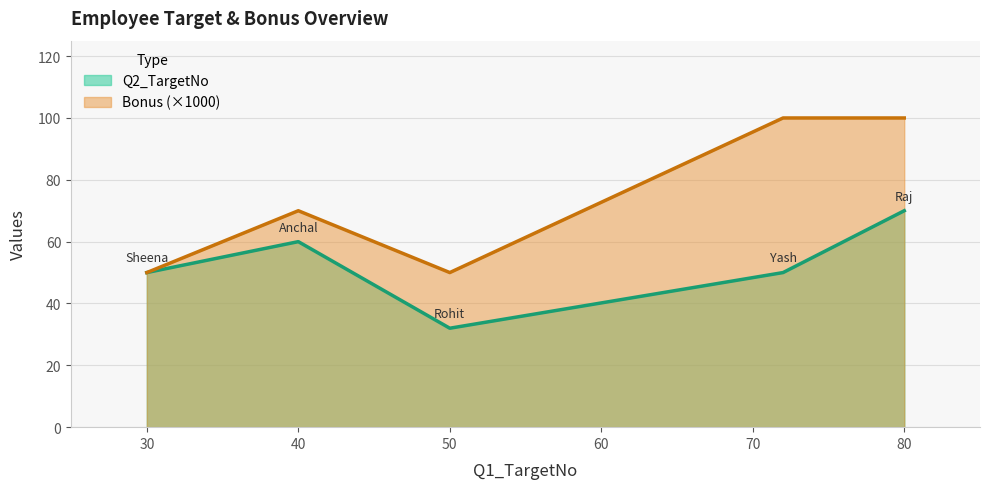

Rank the series by their average value, from highest to lowest.

Bonus (×1000), Q2_TargetNo